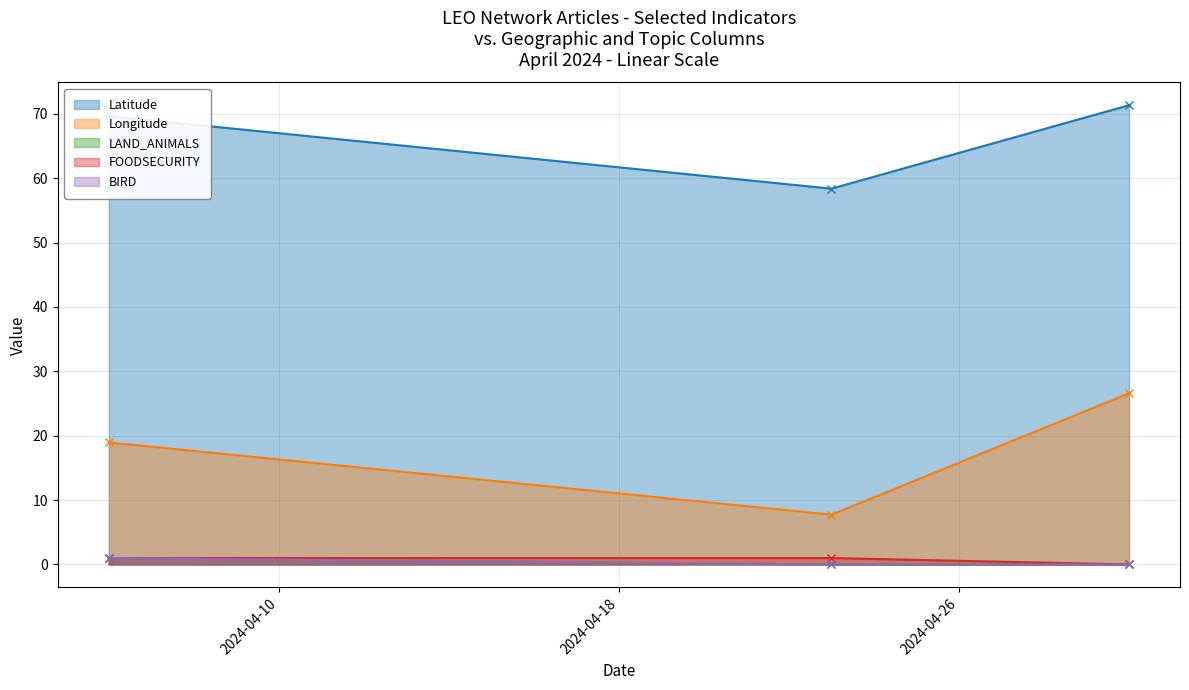

Is the value of LAND_ANIMALS at 2024-04-06 greater than the value of Latitude at 2024-04-23?

No